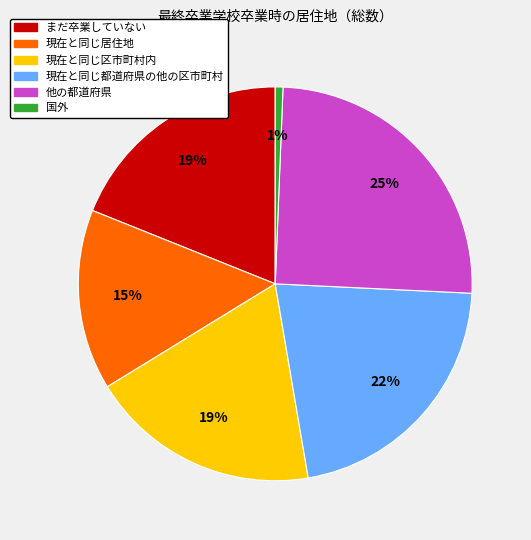

Which slice is the largest?

他の都道府県